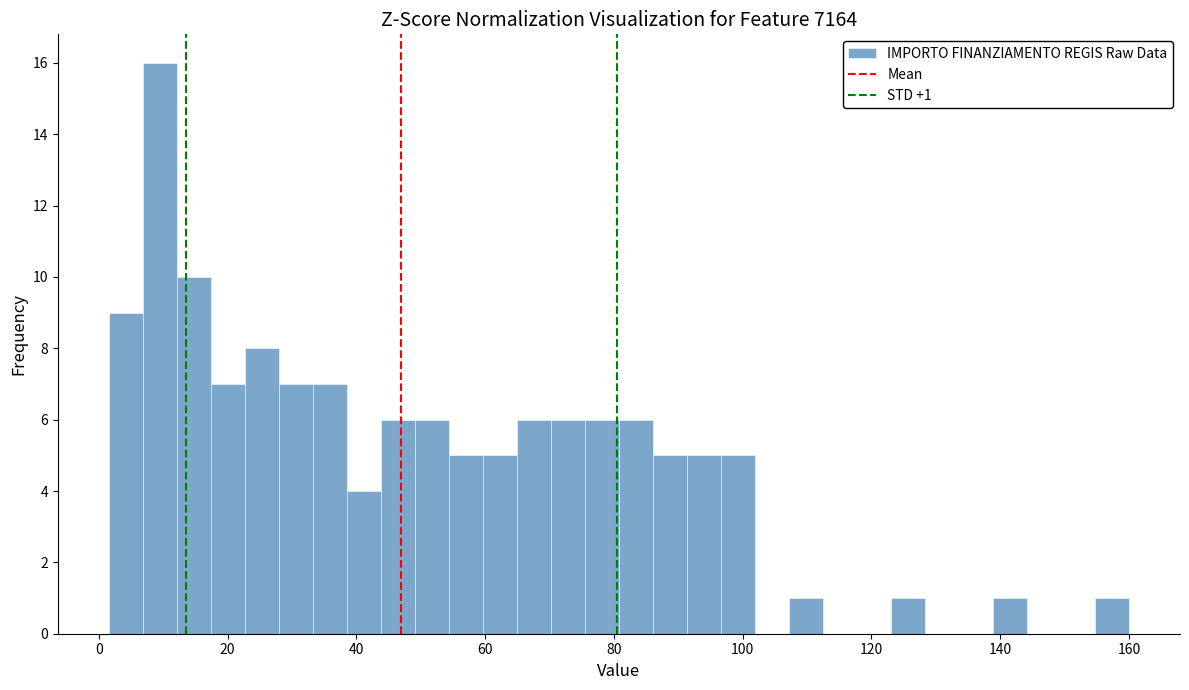

Around what value on the x-axis is the tallest bar? Give the approximate position of its centre, as read against the axis.

10